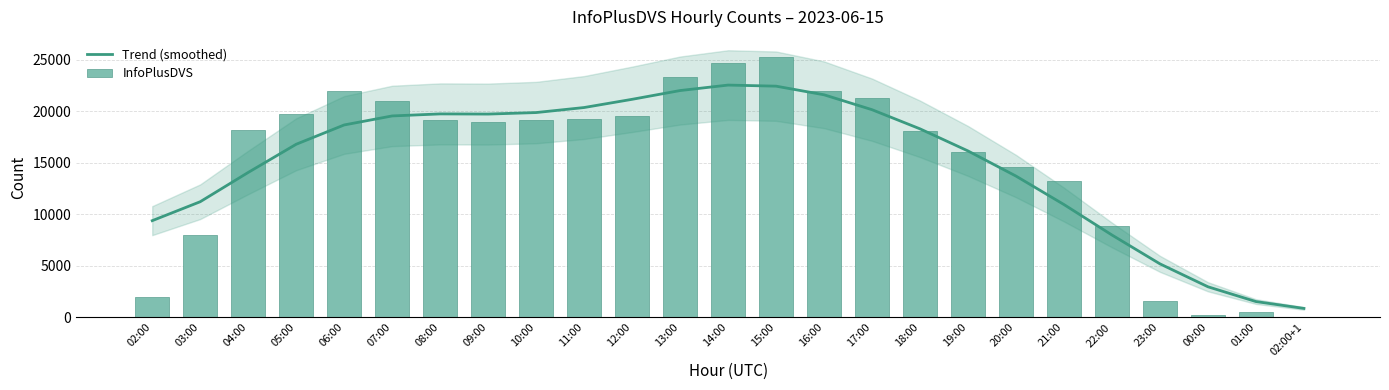

What is the value of the InfoPlusDVS bar at the 21st from the left?

8910